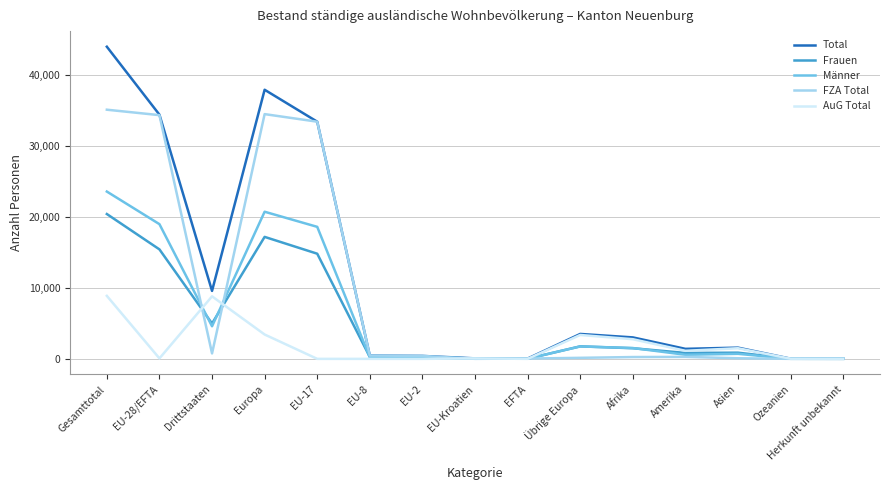

Rank the series by their maximum value, from highest to lowest.

Total, FZA Total, Männer, Frauen, AuG Total